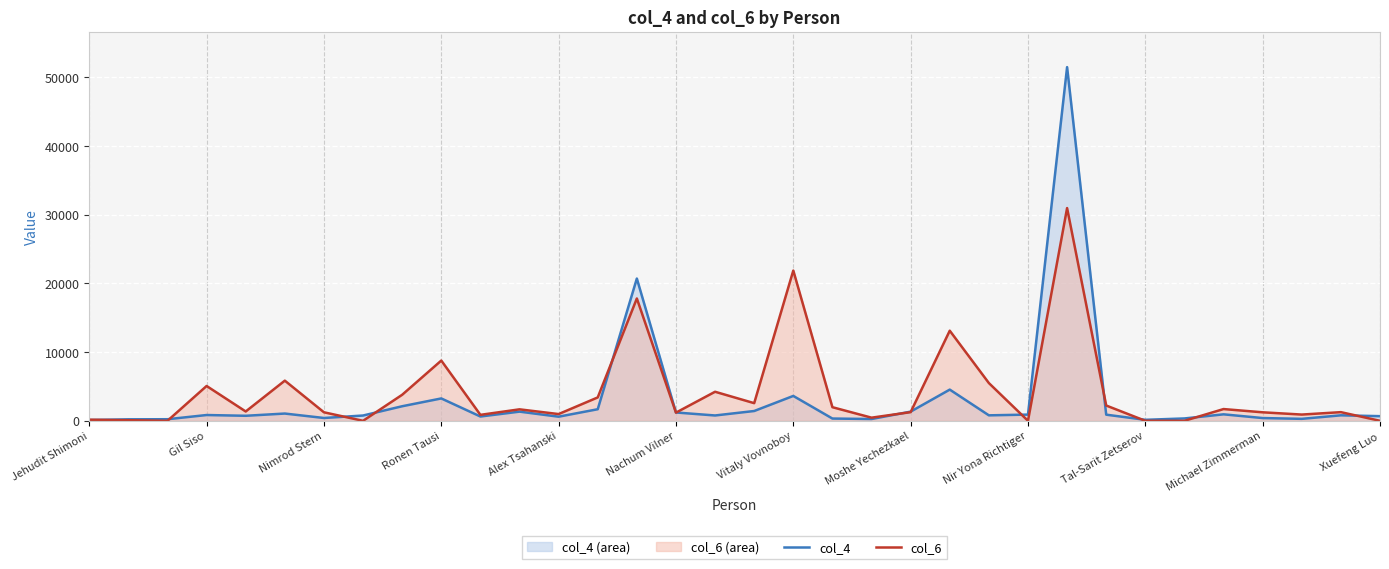

What is the total value across all series at 29?

2656